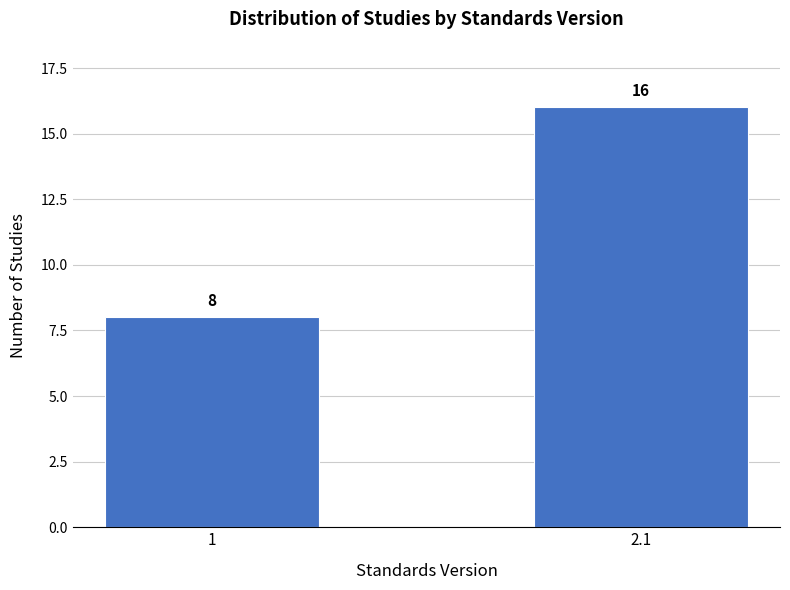

Reading left to right, extract all data points from this chart.

1=8	2.1=16